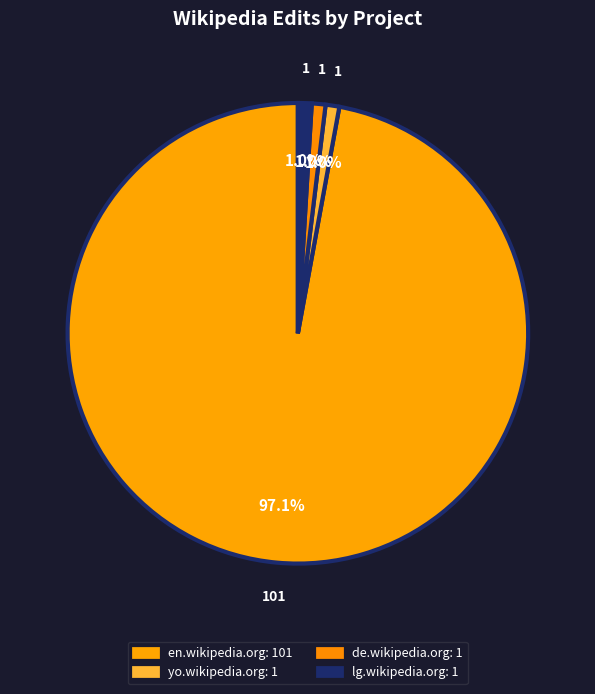

To the nearest percent, what is the average slice percentage?

25%